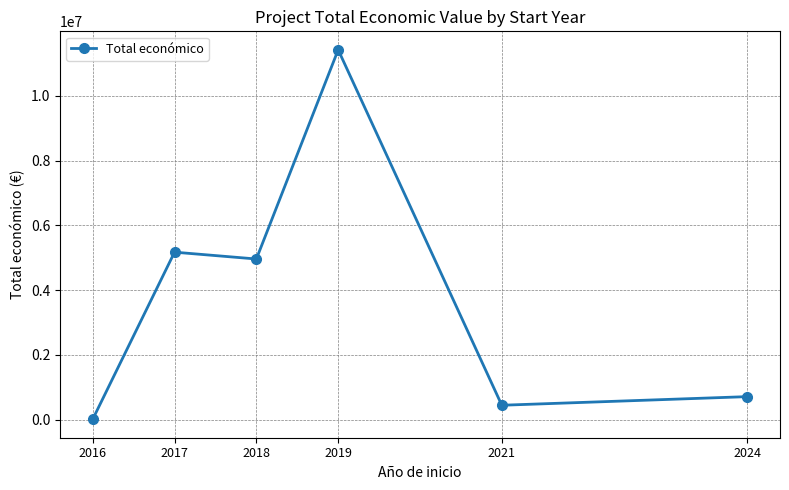

What is the change in value from 2017 to 2018?

-210989